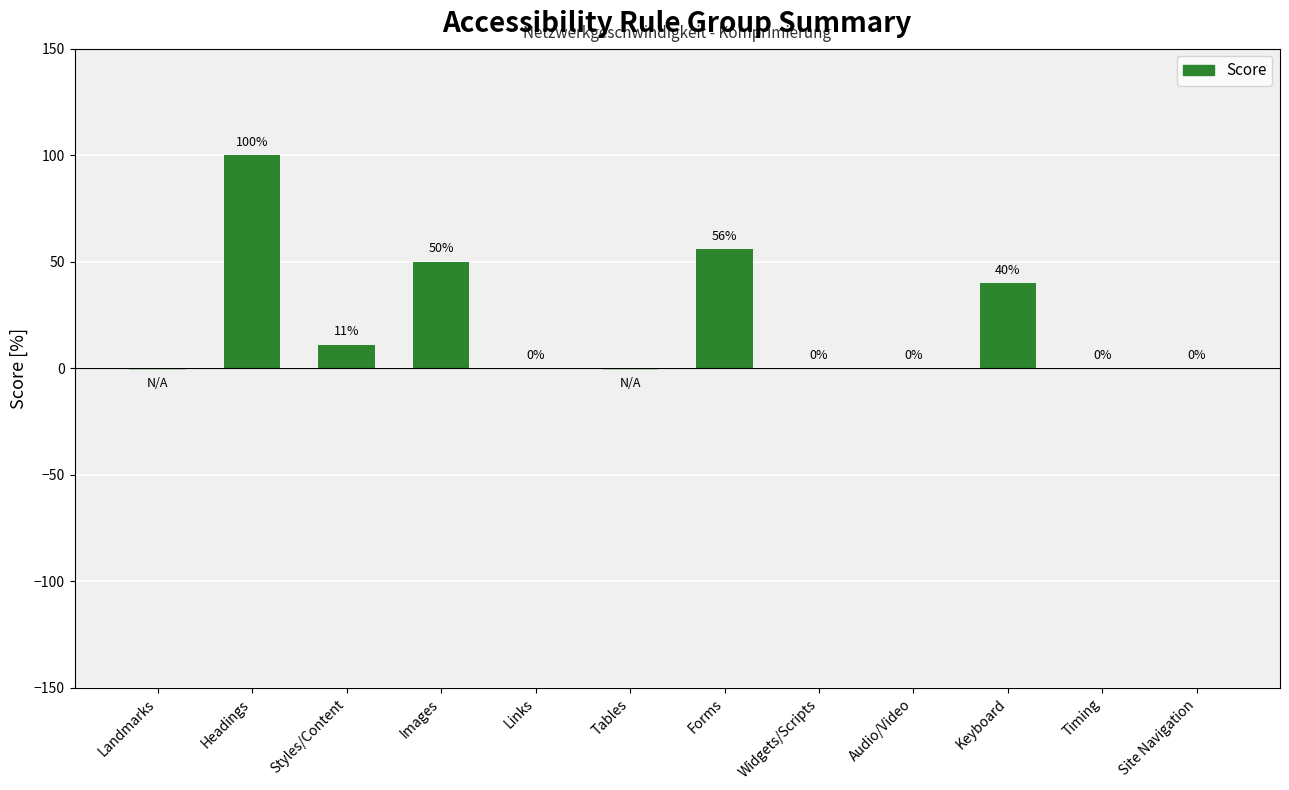

Reading right to left, transcribe all the data shown in this chart.

0	0	40	0	0	56	-1	0	50	11	100	-1